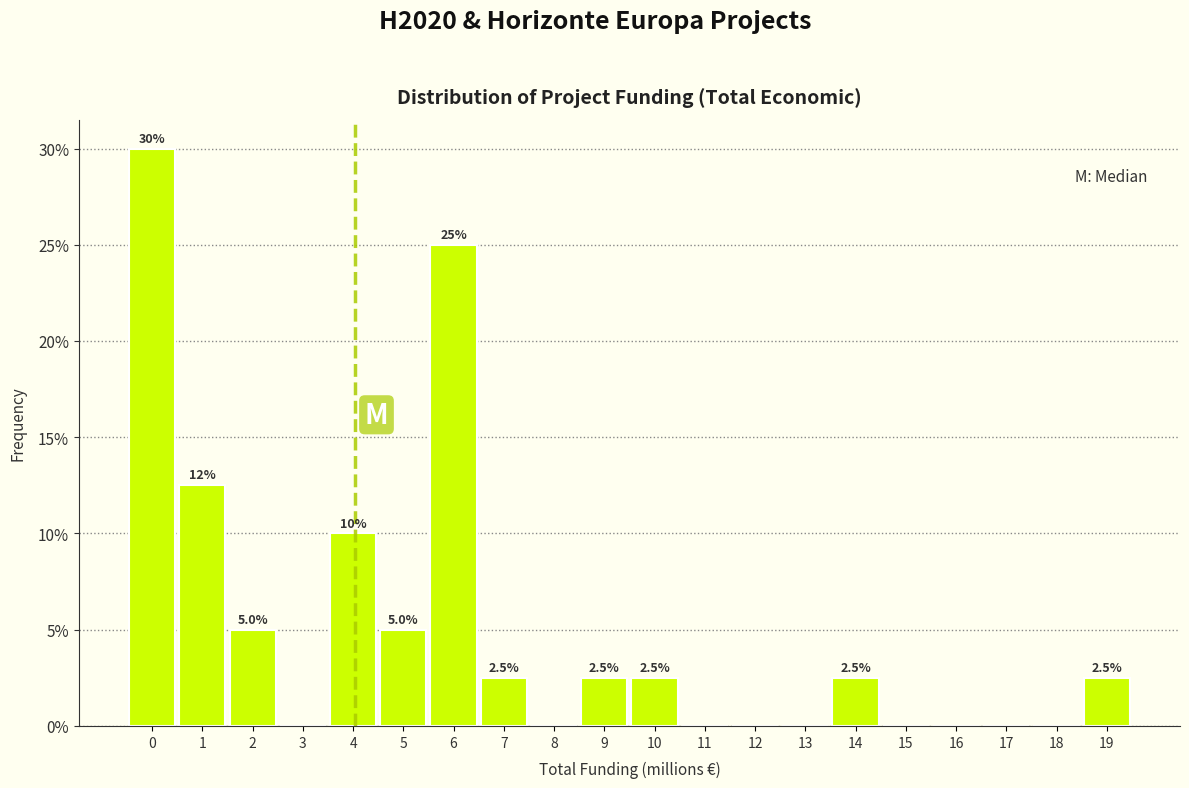

Reading left to right, extract all data points from this chart.

0=30.0	1=12.5	2=5.0	3=0.0	4=10.0	5=5.0	6=25.0	7=2.5	8=0.0	9=2.5	10=2.5	11=0.0	12=0.0	13=0.0	14=2.5	15=0.0	16=0.0	17=0.0	18=0.0	19=2.5